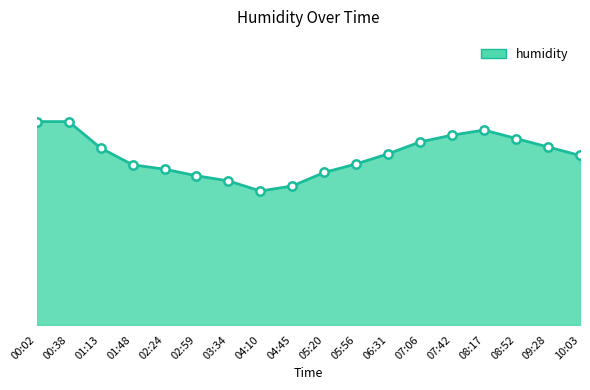

Does the chart display data point markers on the line(s)?

Yes